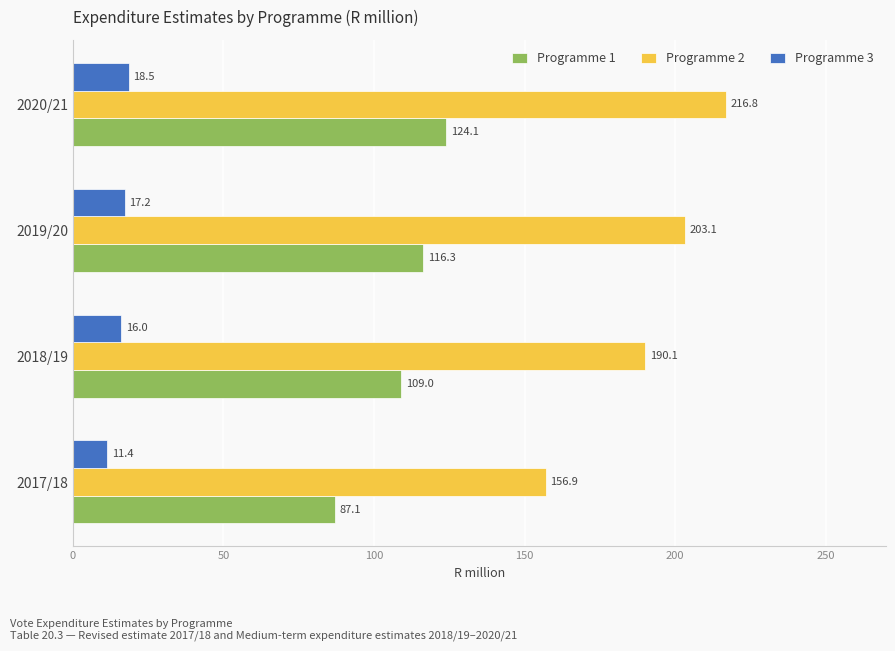

Is the value of Programme 2 at 2019/20 greater than the value of Programme 1 at 2018/19?

Yes